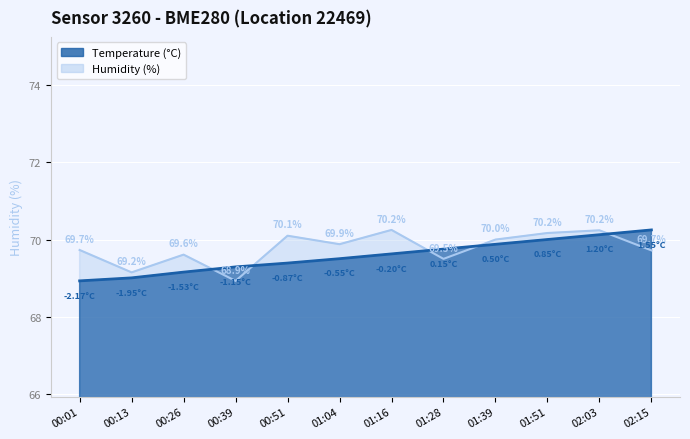

What position from the right is 00:26?

10